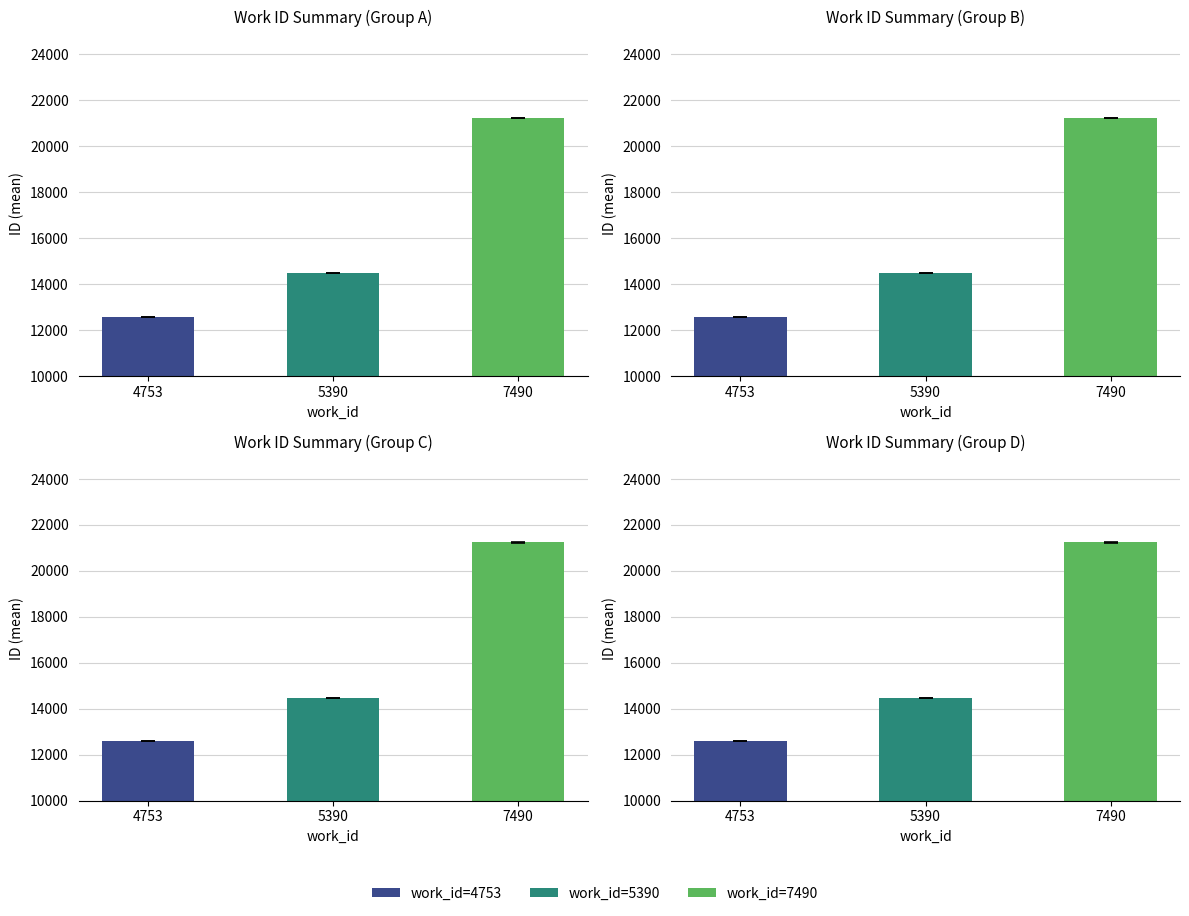

What is the smallest value displayed?

12580